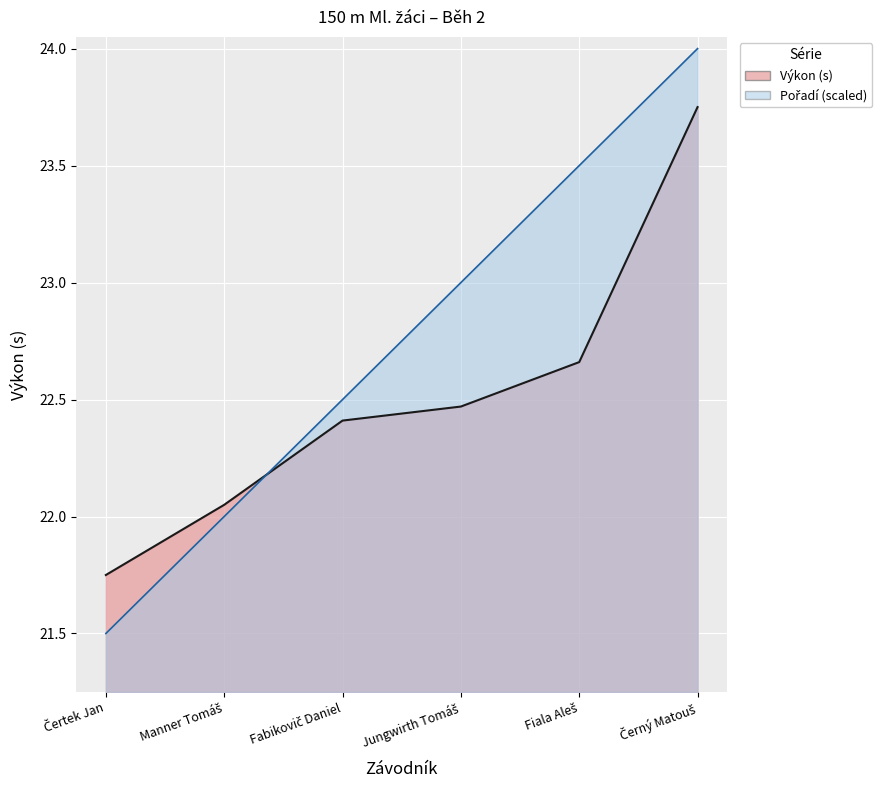

Where do Výkon and Pořadí first cross each other?

Manner Tomáš and Fabikovič Daniel